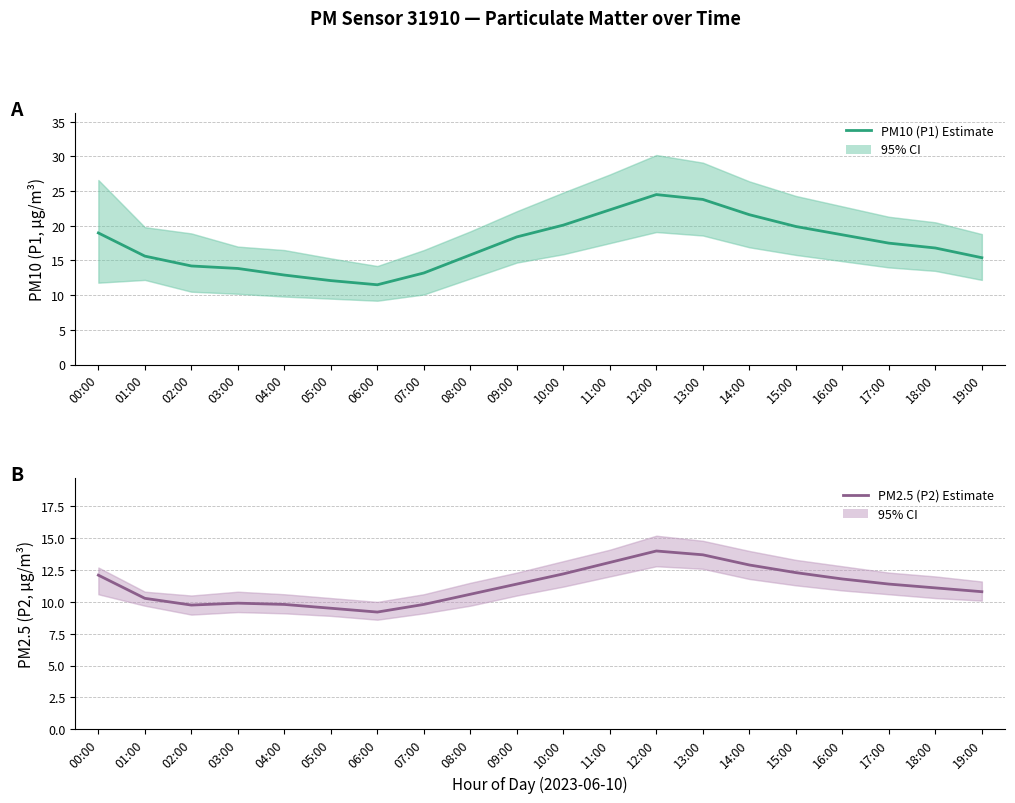

What is the difference between the maximum and second lowest values in the PM2.5 (P2) series?

4.5